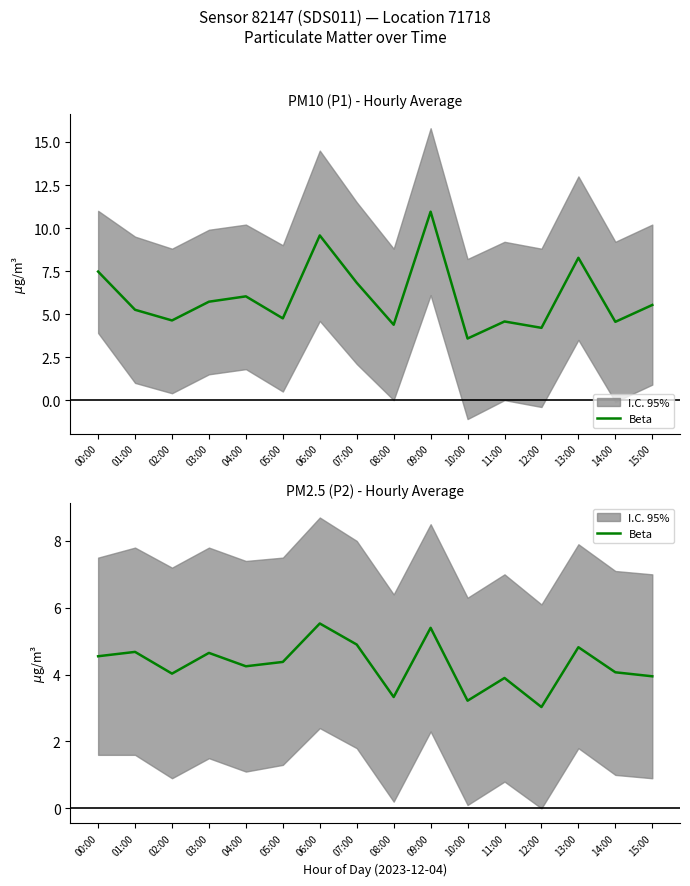

Does the chart display data point markers on the line(s)?

No